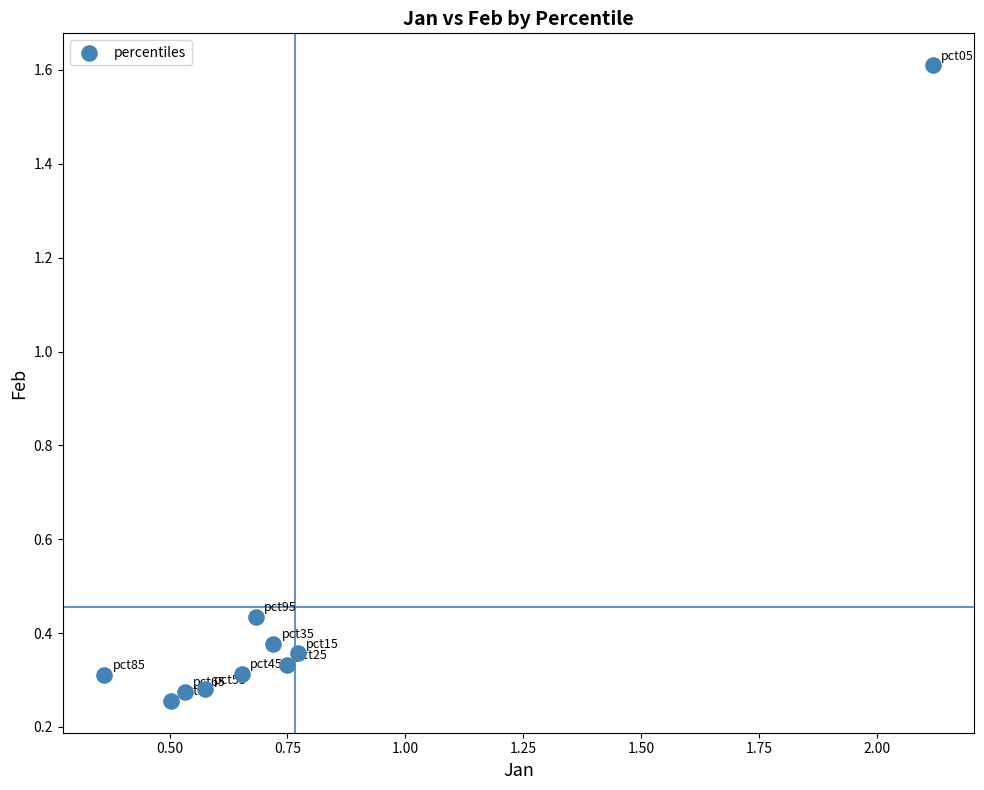

What is the average X value?

0.8